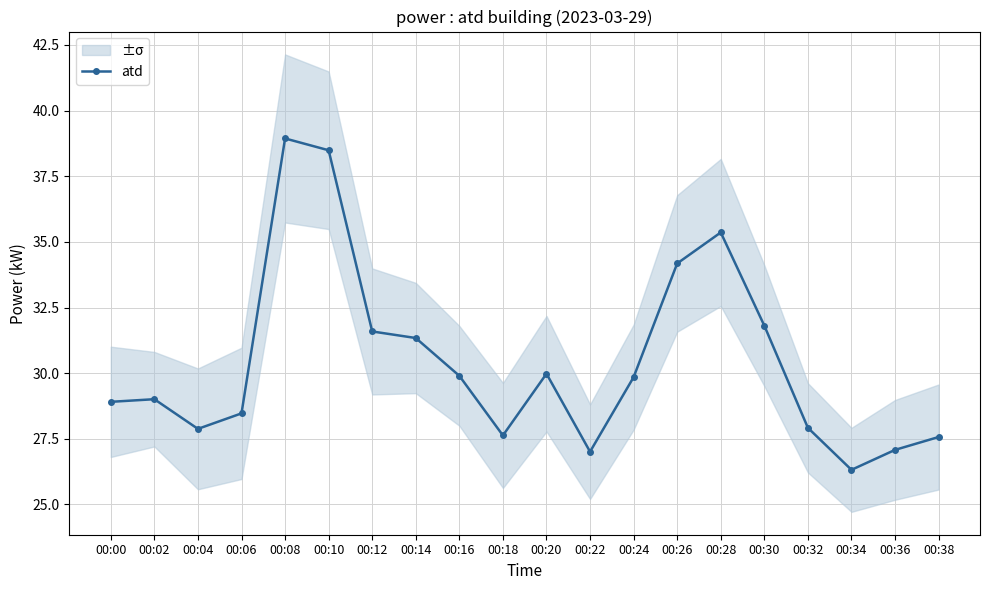

The value at 00:04 is 27.9. True or false?

True